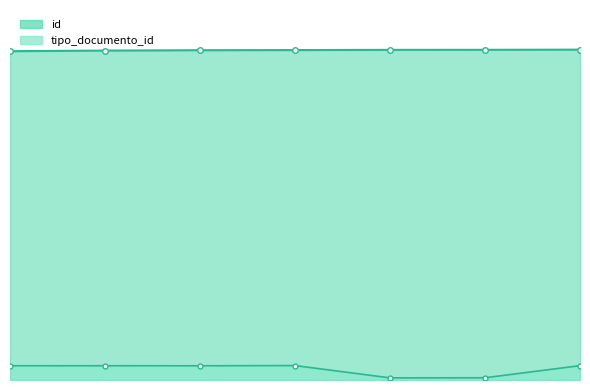

Rank the series by their maximum value, from highest to lowest.

id, tipo_documento_id